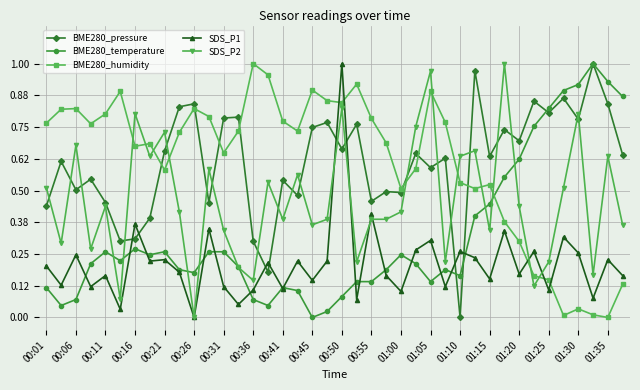

True or false: BME280_humidity has more than 1 interior local peaks.

True